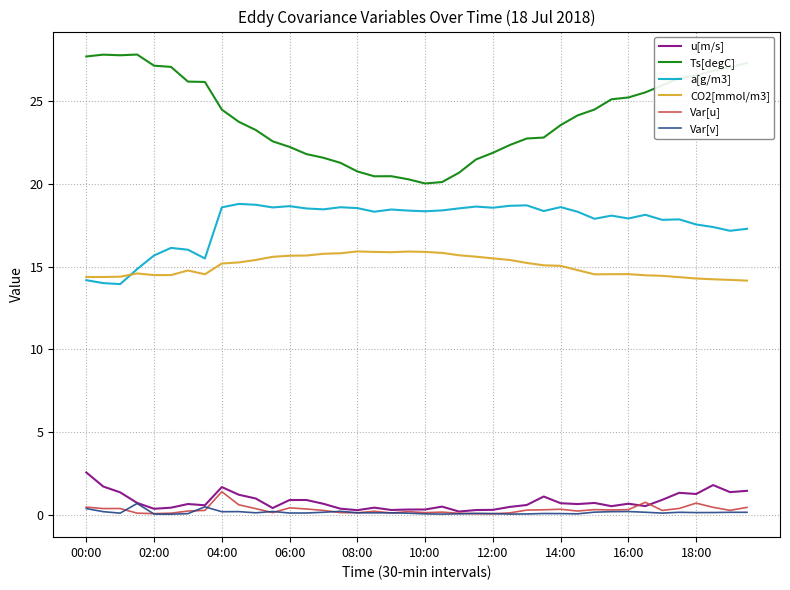

Which series has the largest range (max minus min)?

Ts[degC]